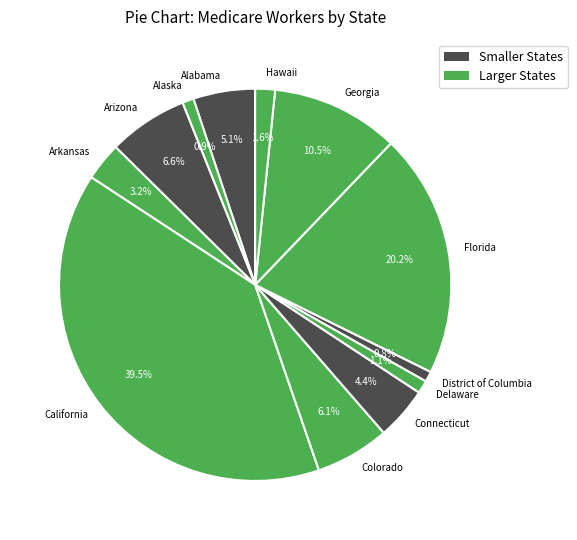

Is it true that Georgia is 1% of the pie?

False